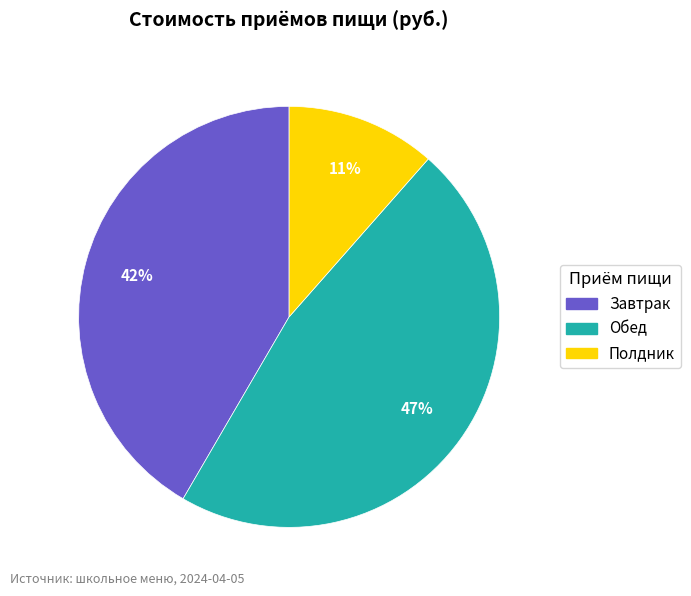

Does any single category account for the majority?

No